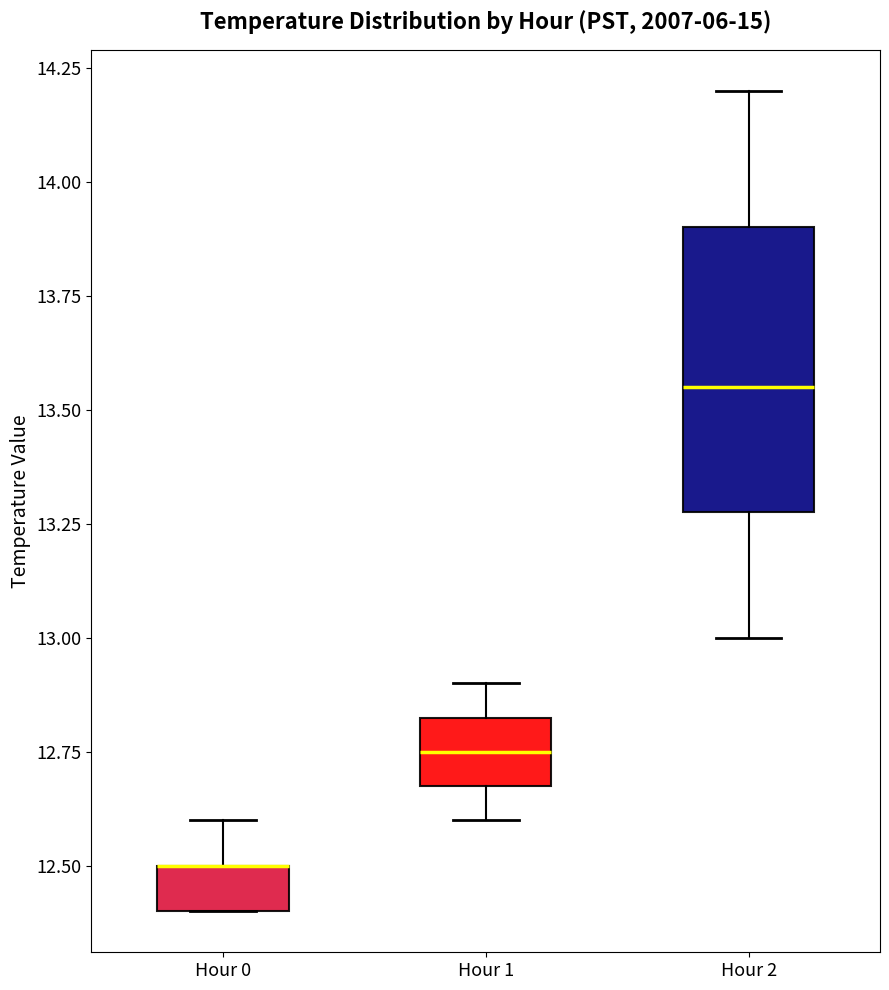

Where does the upper whisker of the box for Hour 0 end on the y-axis? The values are not printed on the chart, so give them approximately, as read against the axis.

12.60